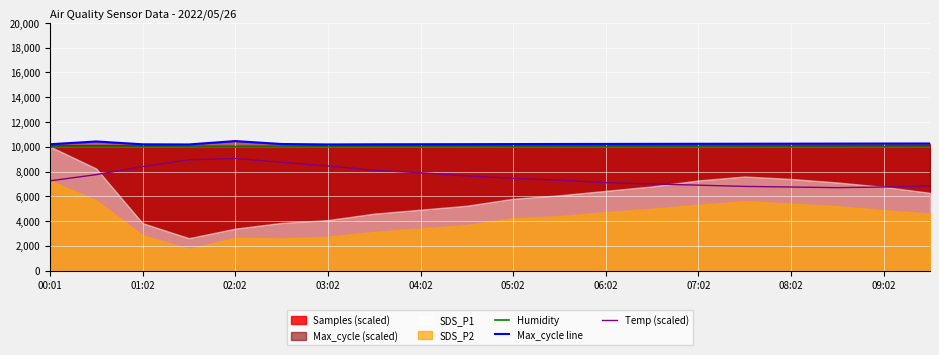

True or false: Temp (scaled) and Humidity intersect in this chart.

False